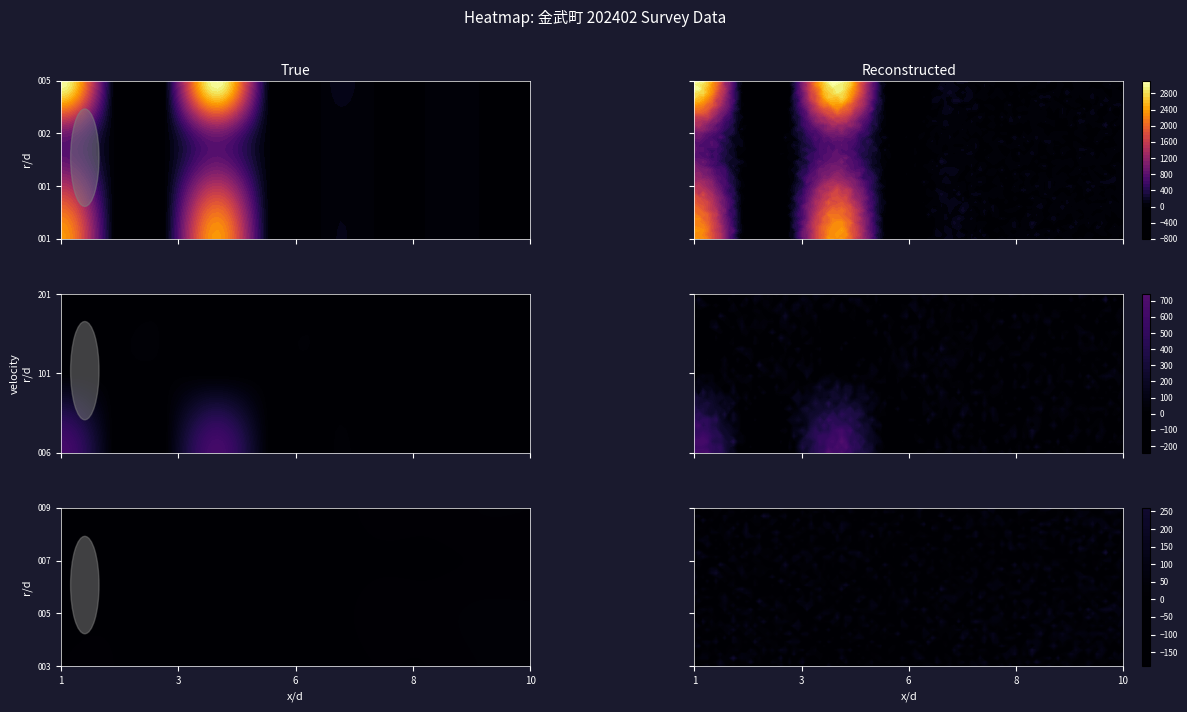

The value of 1020005 at 2 is 8. True or false?

False